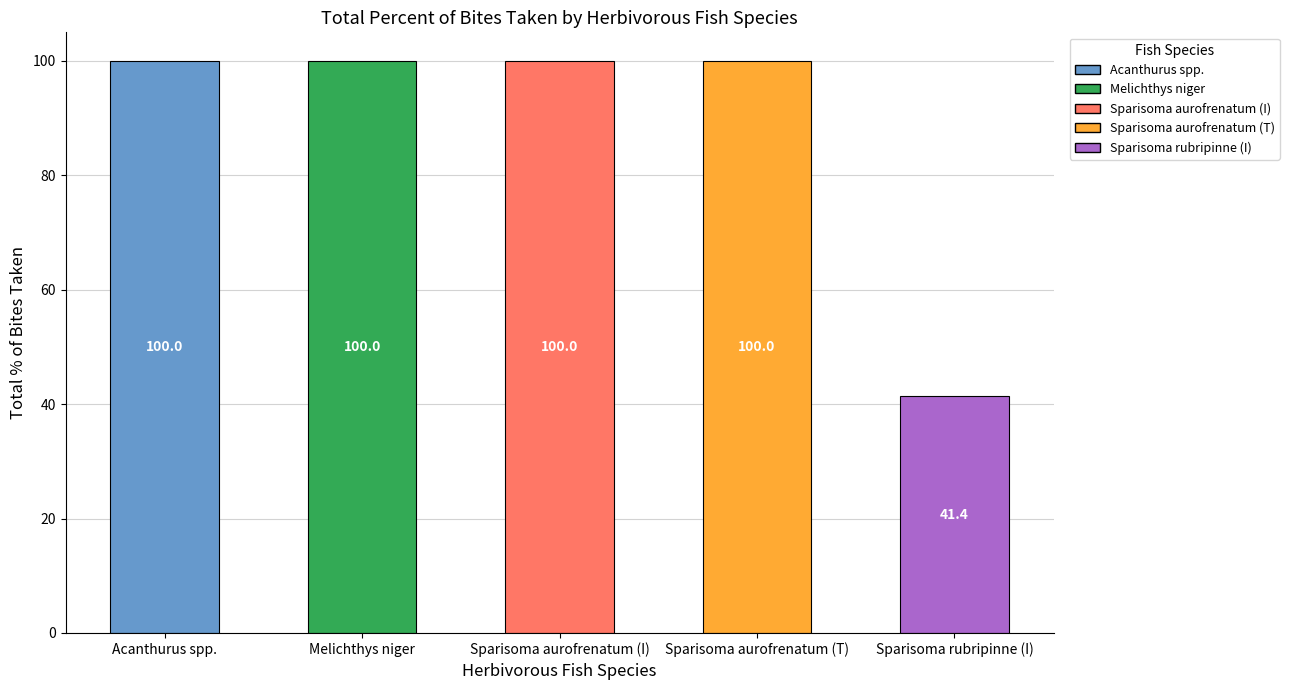

What is the change in value from Sparisoma aurofrenatum (T) to Sparisoma rubripinne (I)?

-58.6